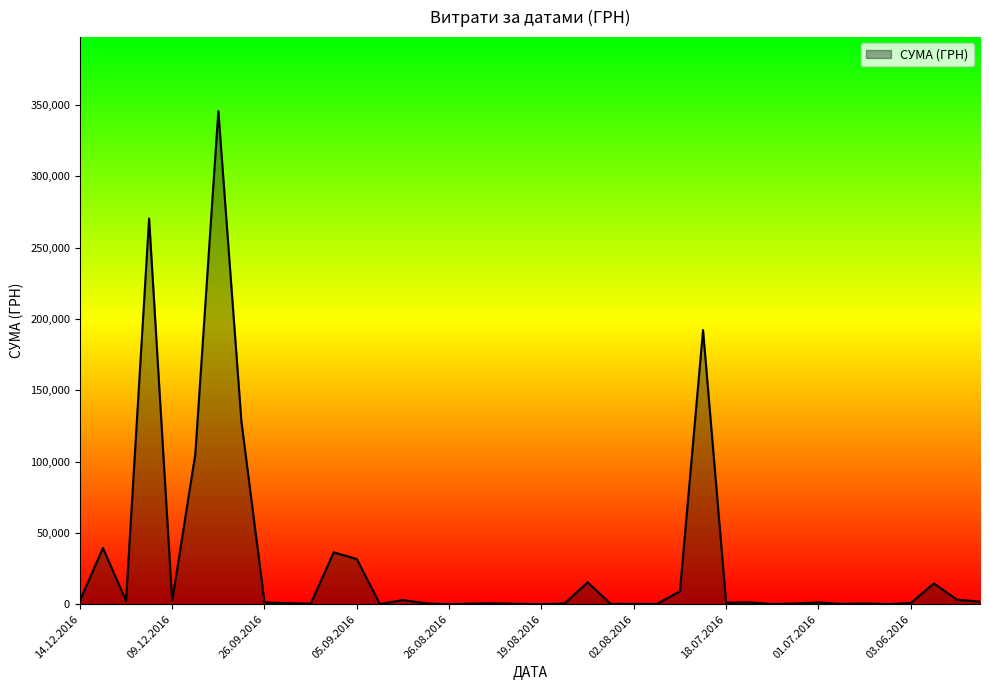

Reading left to right, extract all data points from this chart.

2400.0	39318.6	2400.0	270342.7	2400.0	104899.0	345674.9	128093.3	1219.1	747.3	224.0	36310.4	31569.4	22.0	2892.0	513.0	7.5	427.5	567.6	223.6	7.7	477.9	15296.0	135.0	208.0	143.5	9011.9	192140.0	1000.0	1258.0	113.0	466.0	1209.2	172.0	489.0	60.0	767.0	14527.5	3104.2	1784.2